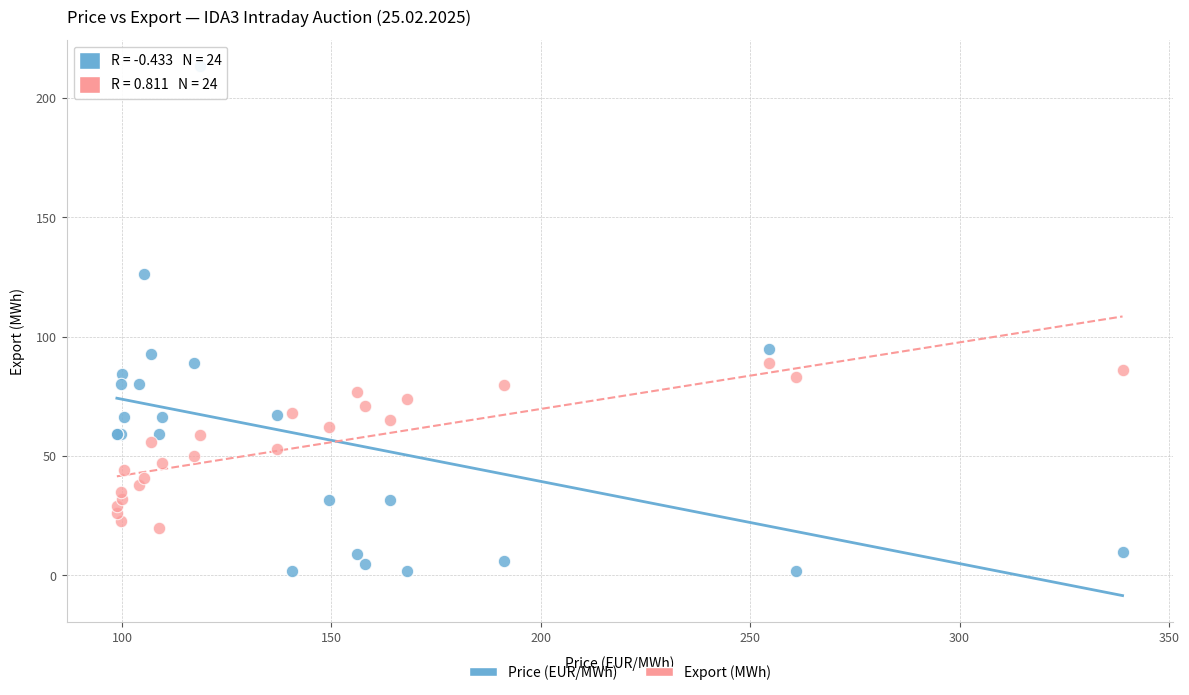

Which series has the largest Y range (max minus min)?

Price (EUR/MWh)